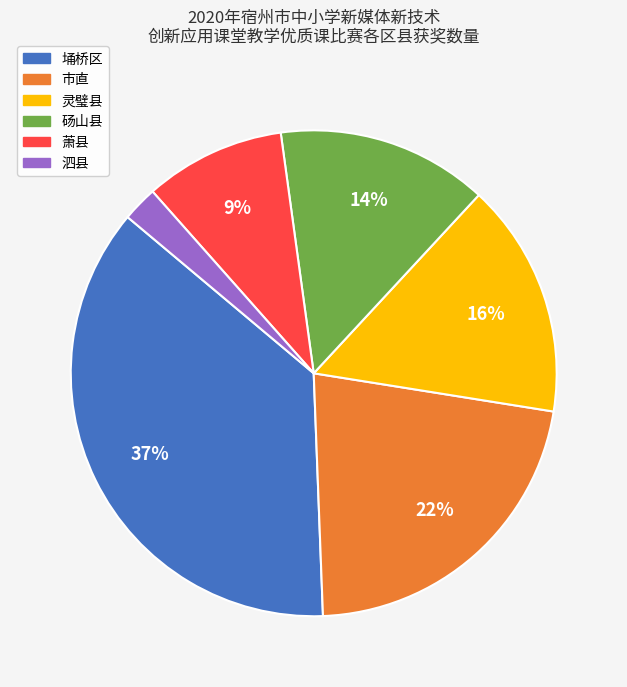

Count the number of slices in the pie.

6